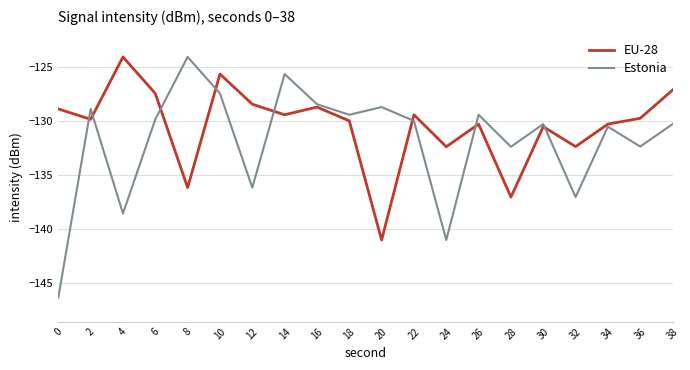

Where does the Estonia series first go above -129?

2